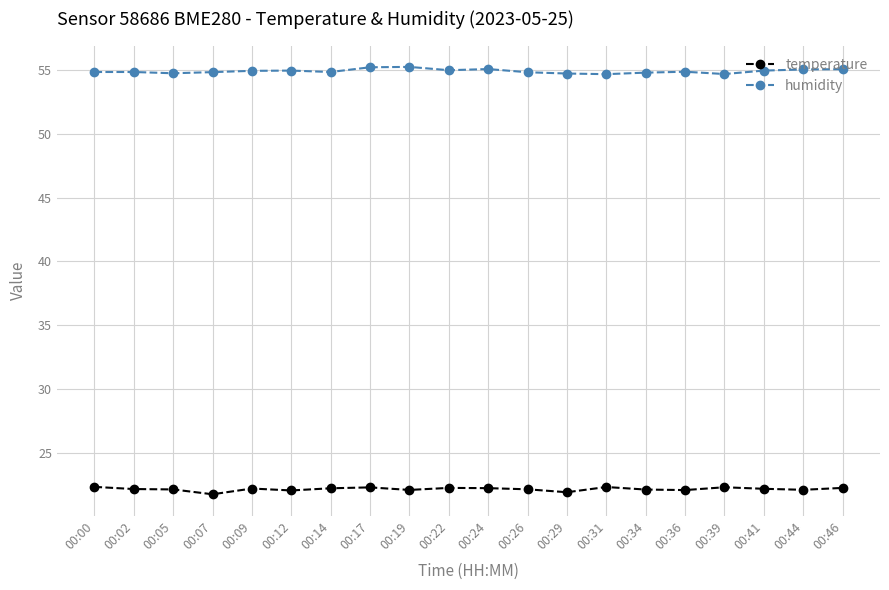

At how many categories does at least one series exceed 28?

20